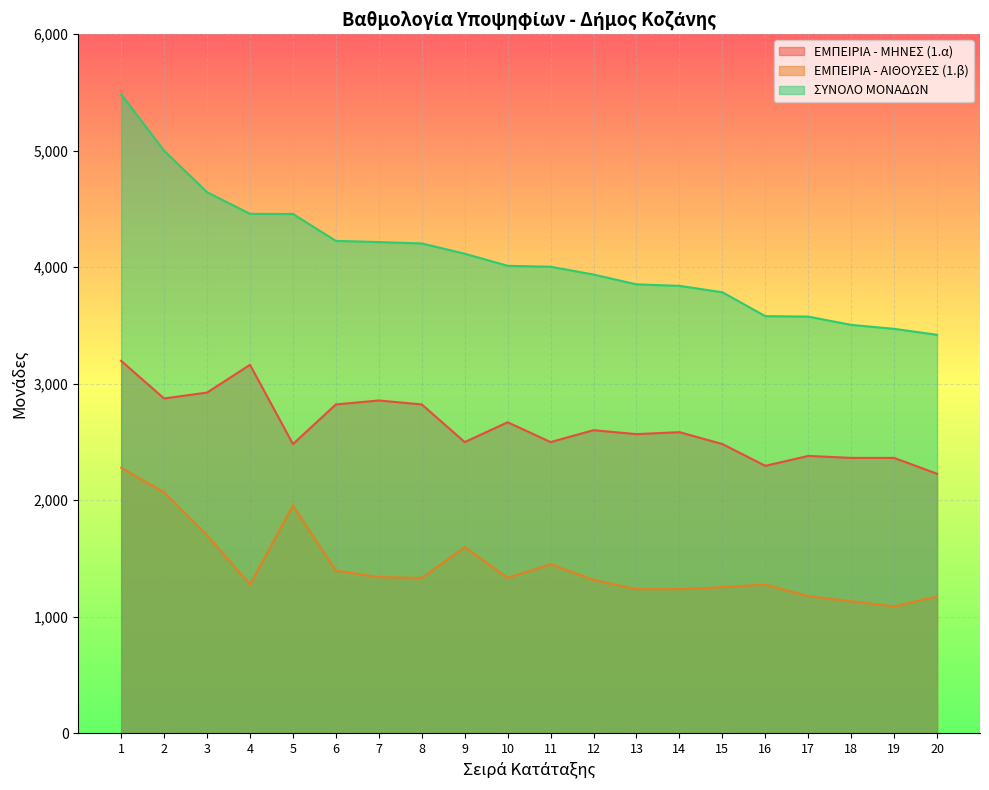

Rank the categories by ΕΜΠΕΙΡΙΑ - ΑΙΘΟΥΣΕΣ (1.β) value from highest to lowest.

1, 2, 5, 3, 9, 11, 6, 7, 10, 8, 12, 4, 16, 15, 13, 14, 17, 20, 18, 19